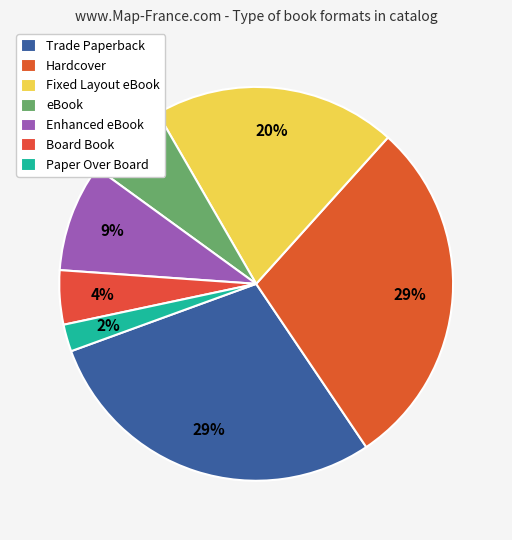

Combined, do Trade Paperback and Fixed Layout eBook account for over 50%?

No